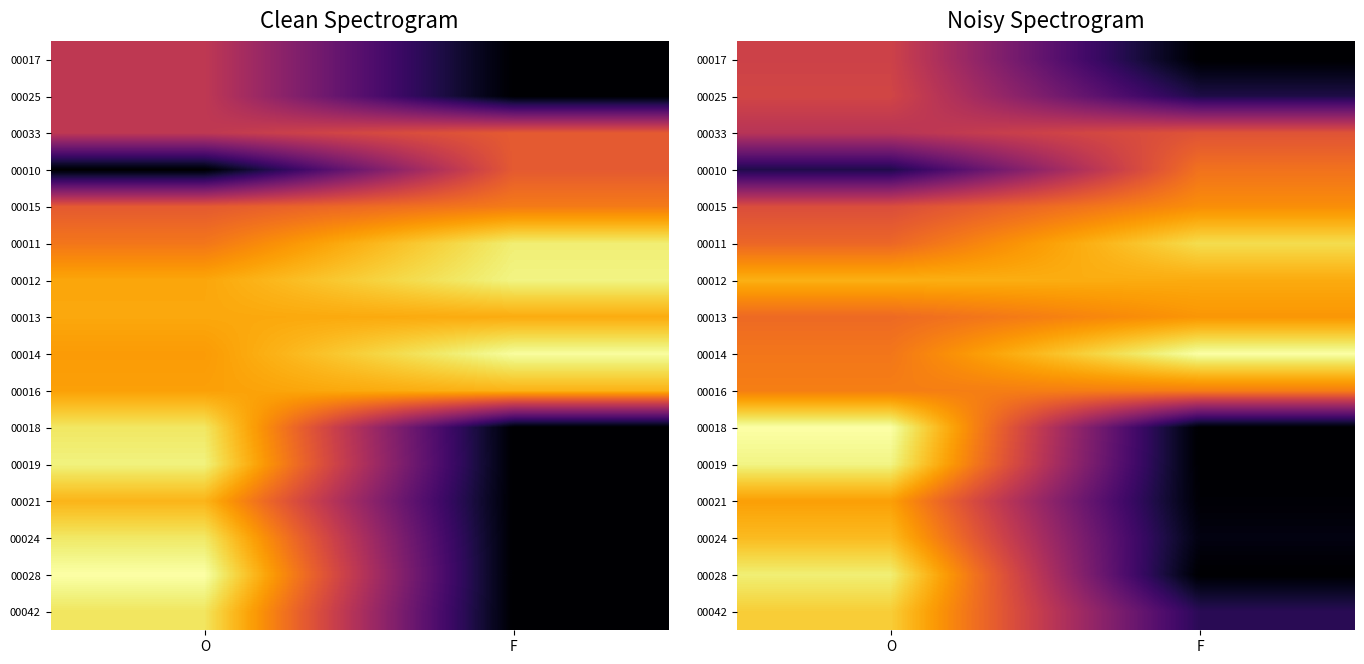

Is it true that 00013 equals 0.5 at F?

False